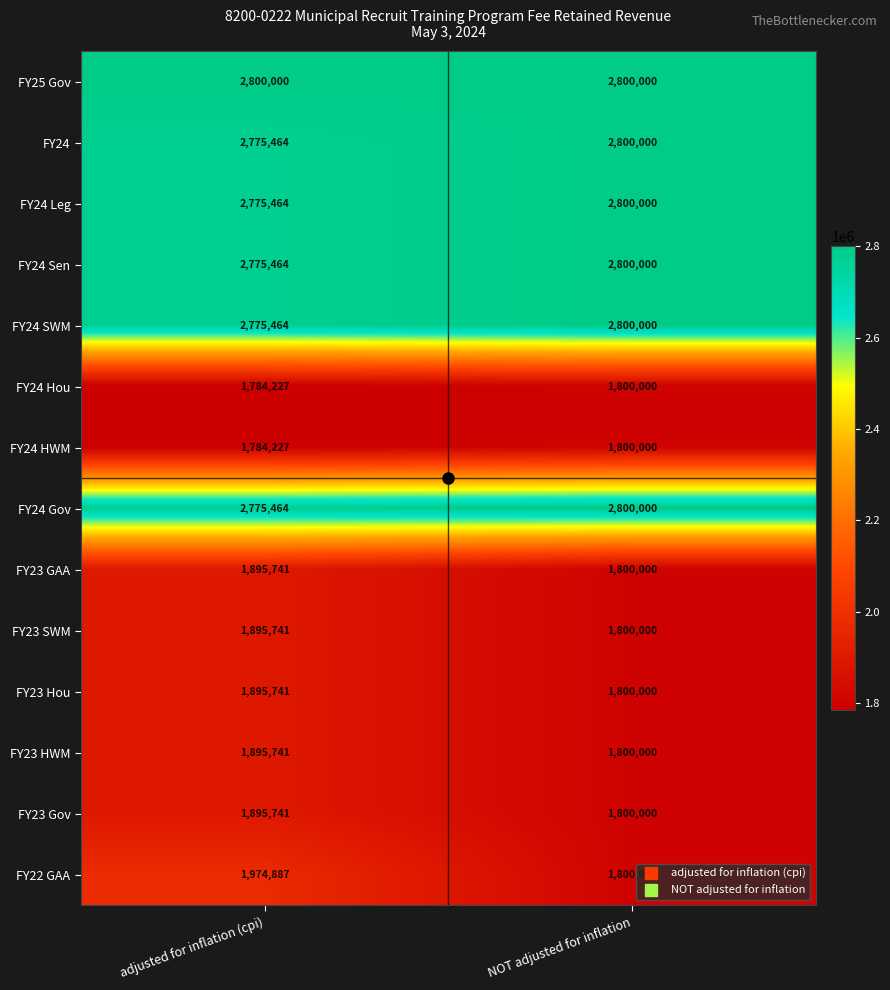

The FY25 Gov series shows 2800000 at adjusted for inflation (cpi). True or false?

True